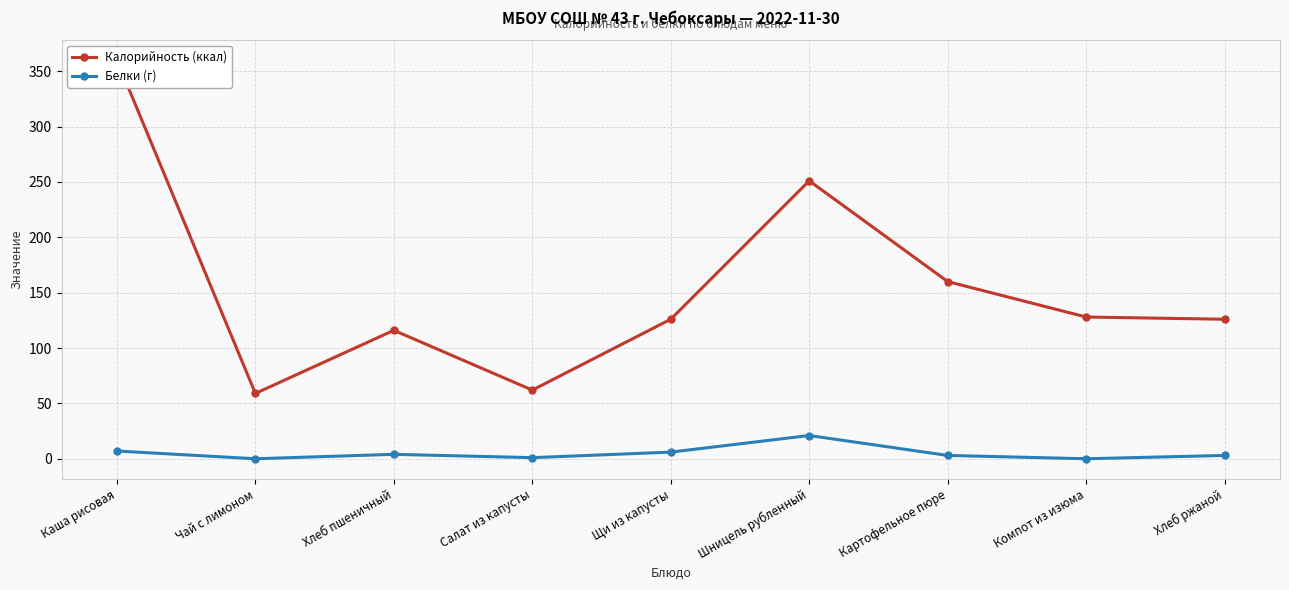

What is the label of the 6th point from the left?

Шницель рубленный